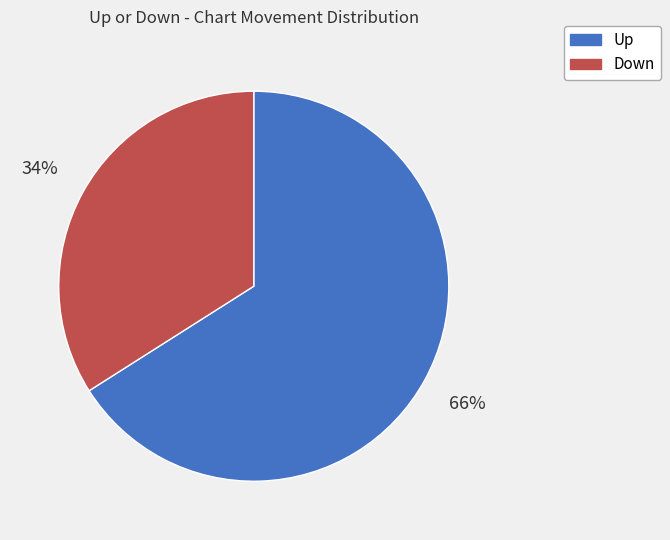

Is there any slice that represents more than half of the pie?

Yes